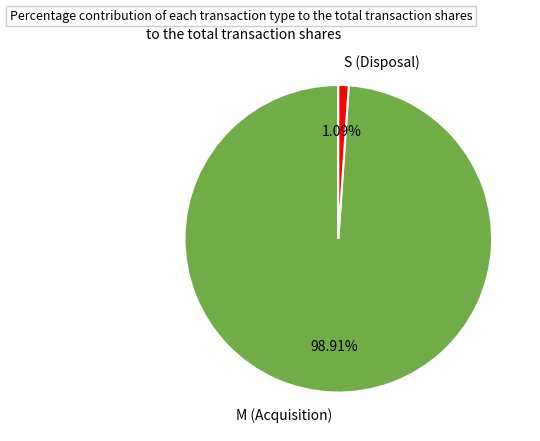

Which has a higher value, M (Acquisition) or S (Disposal)?

M (Acquisition)